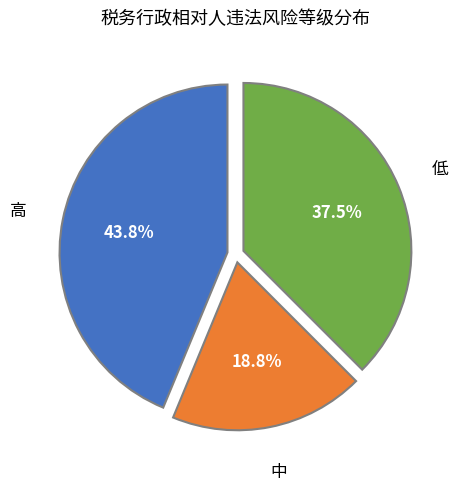

How many slices are in this pie chart?

3